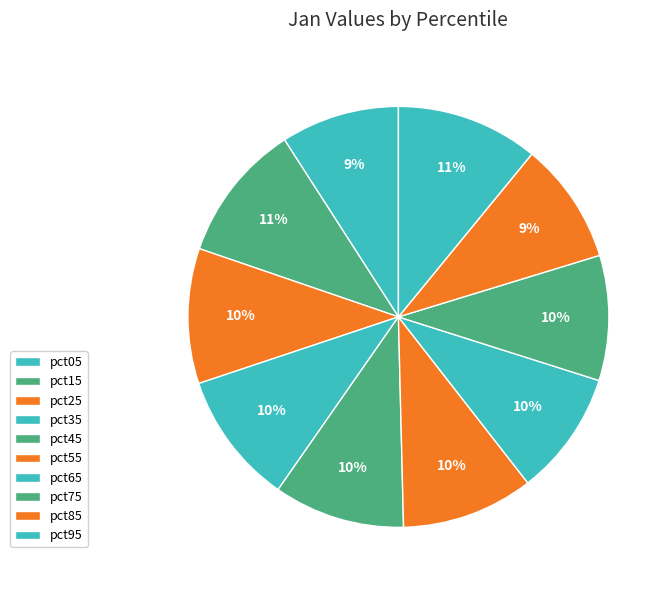

Does any single category account for the majority?

No